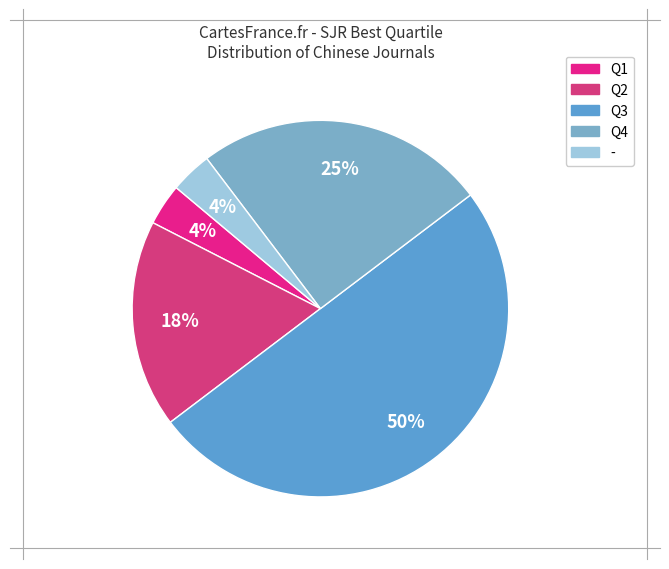

To the nearest percent, what is the combined percentage of Q4 and -?

29%